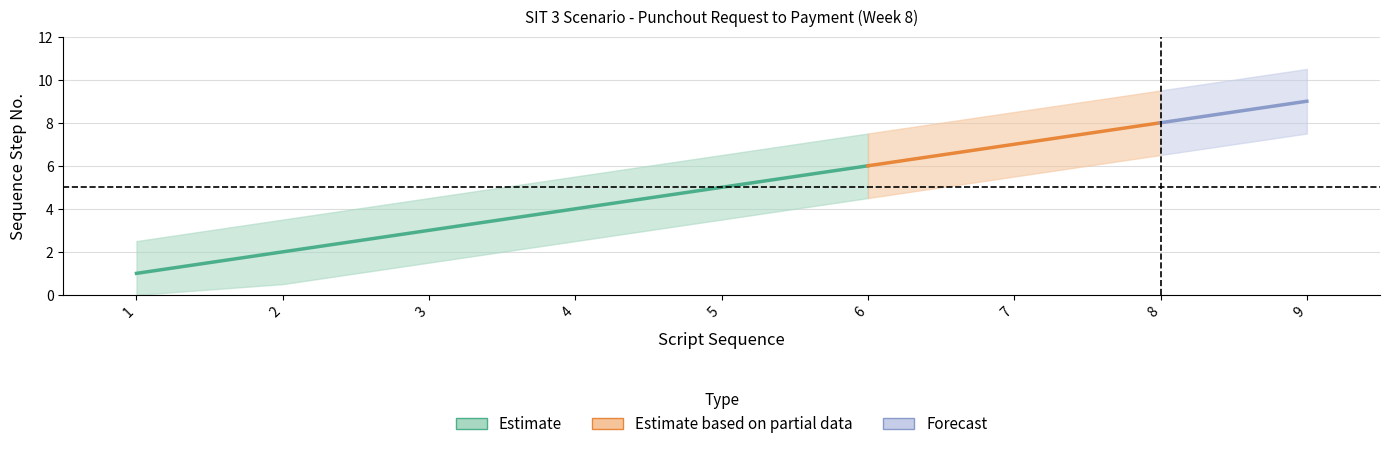

Rank the categories by value from lowest to highest.

1, 2, 3, 4, 5, 6, 7, 8, 9